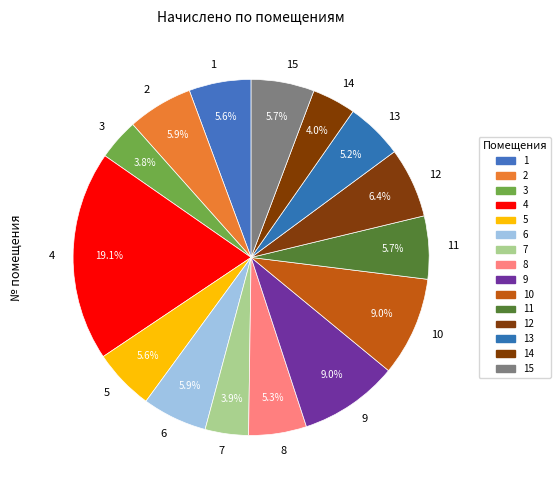

True or false: 15 accounts for 16% of the total.

False